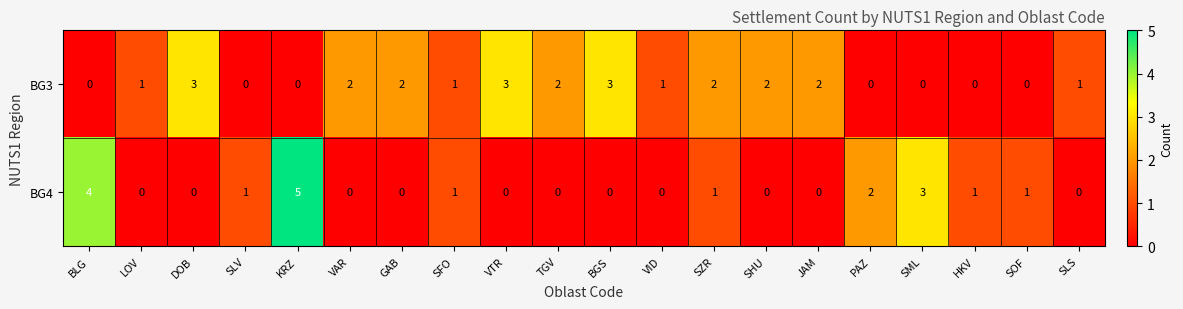

At which category is the sum across all series the highest?

KRZ